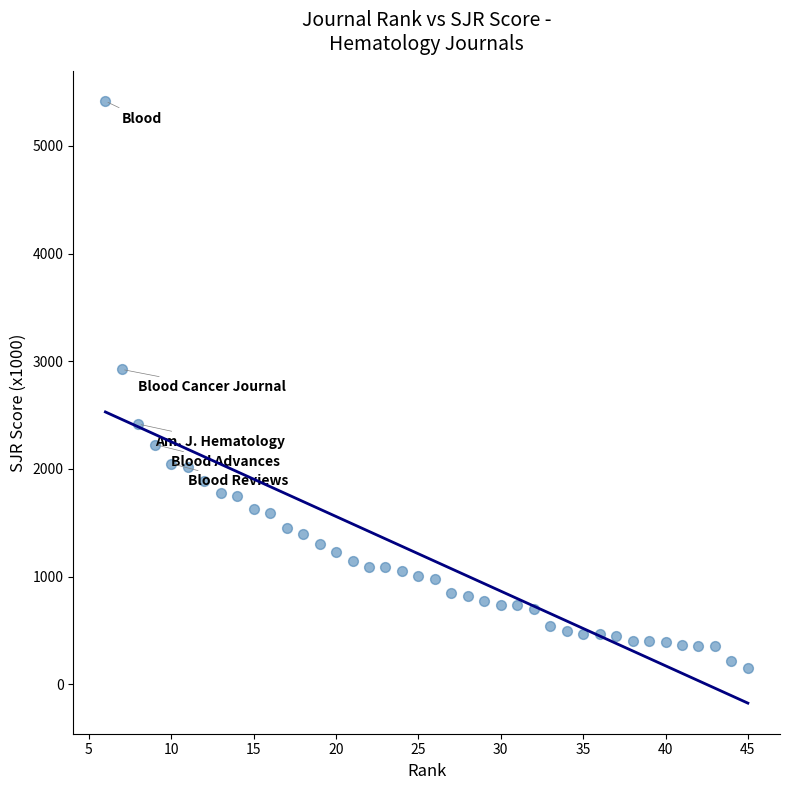

What Y value in the scatter plot is closest to 2782?

2924